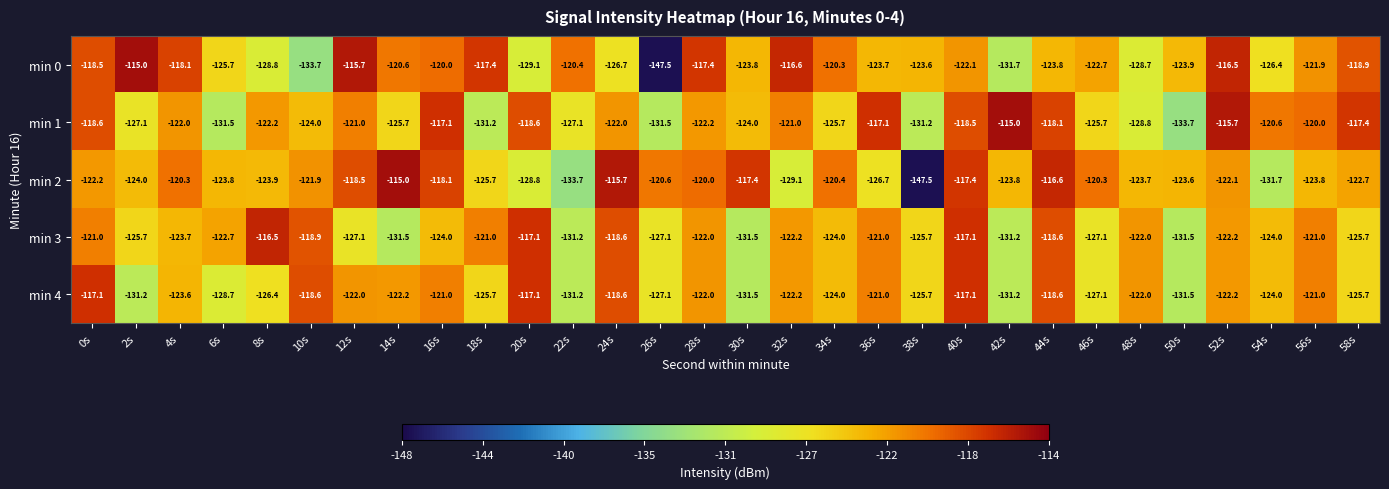

Which category has the lowest value in the min 1 series?

50s